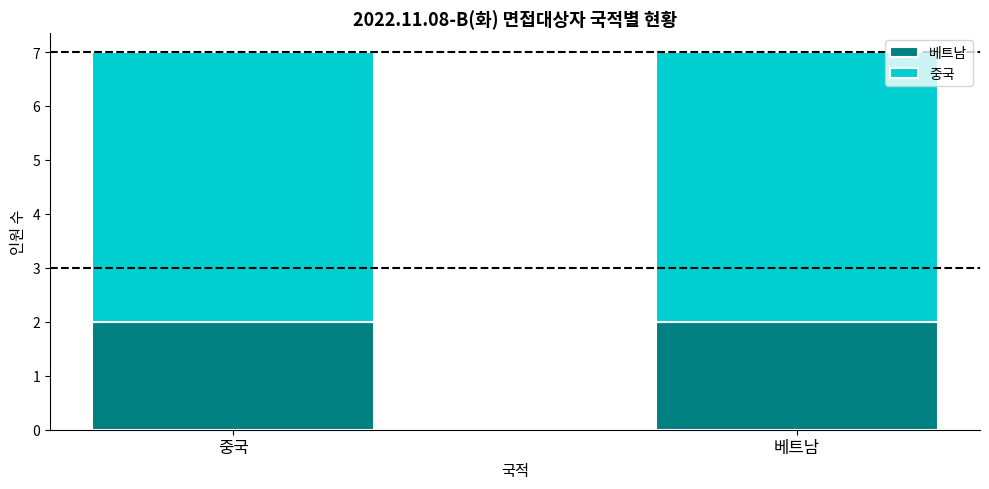

What are all the series names shown in the legend?

베트남, 중국